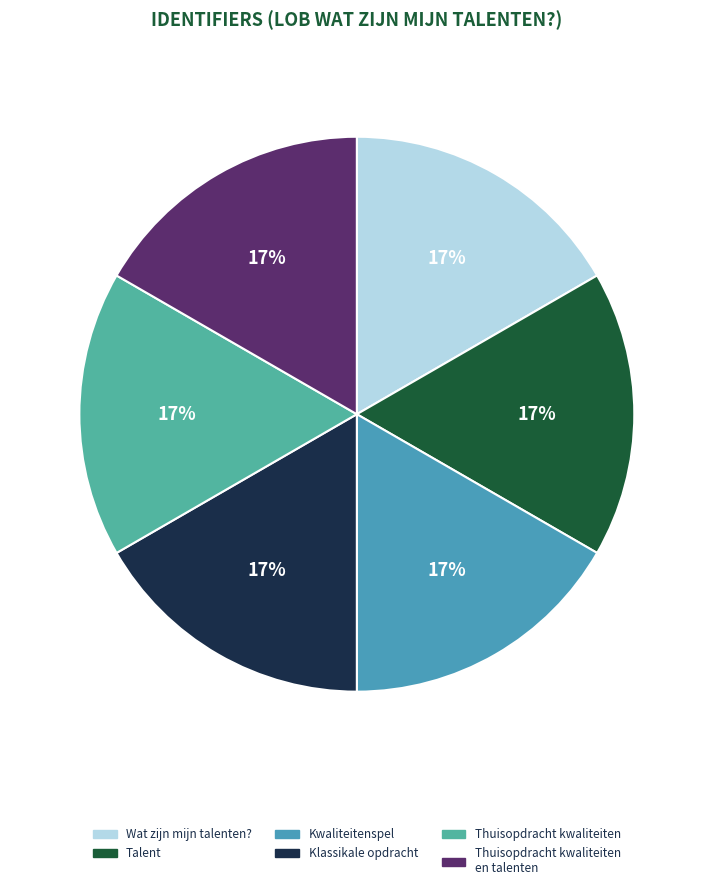

How many segments does this pie chart have?

6